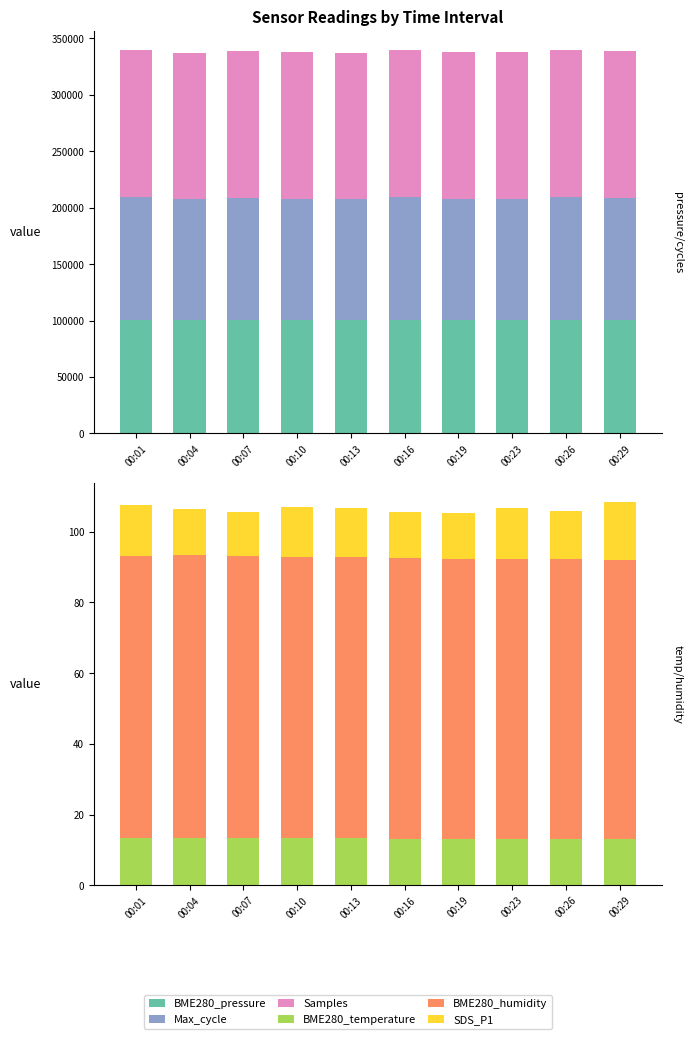

What are all the series names shown in the legend?

BME280_pressure, Max_cycle, Samples, BME280_temperature, BME280_humidity, SDS_P1